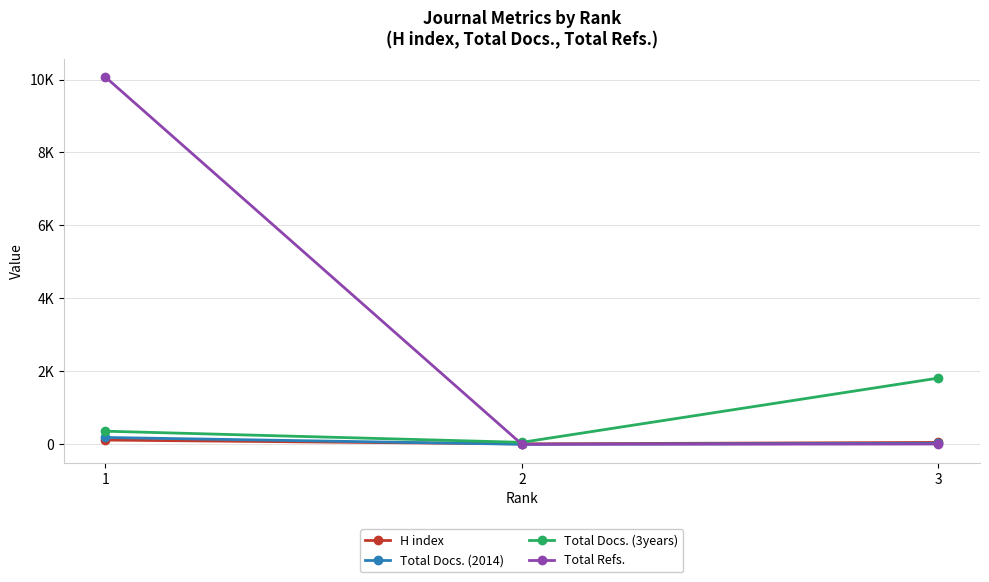

What are all the series names shown in the legend?

H index, Total Docs. (2014), Total Docs. (3years), Total Refs.